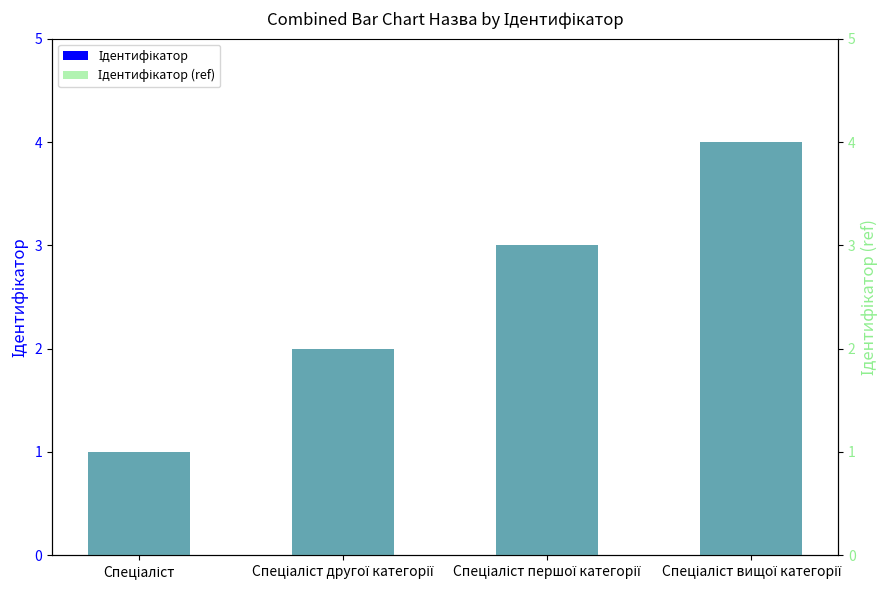

List the labels in order of Ідентифікатор (ref) value, smallest first.

Спеціаліст, Спеціаліст другої категорії, Спеціаліст першої категорії, Спеціаліст вищої категорії